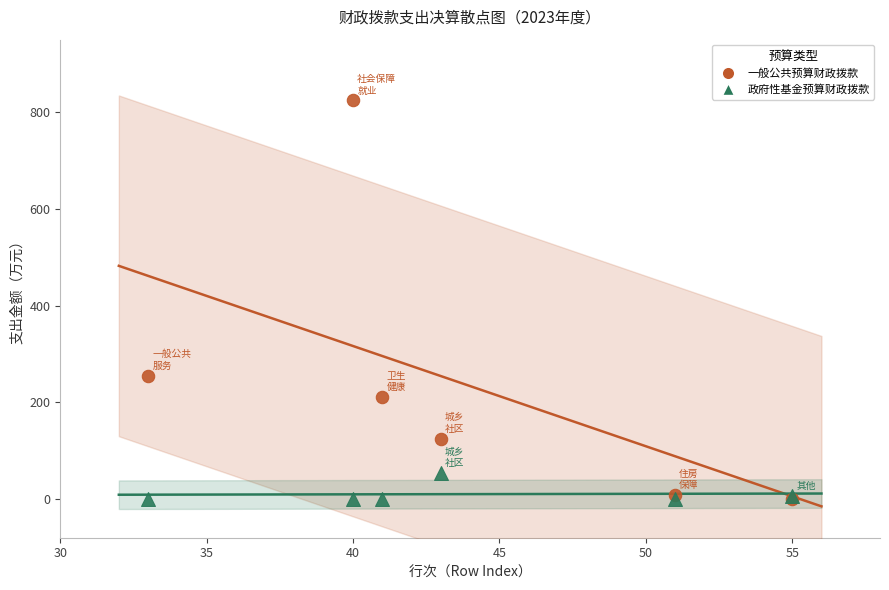

In the 一般公共预算财政拨款 series, what Y value is closest to 412?

254.9